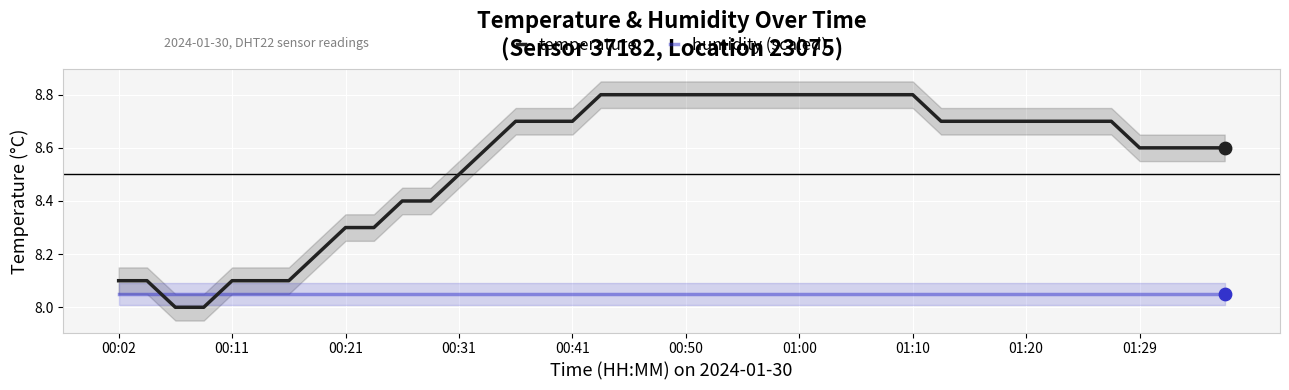

Which series ends up on top after the final intersection of humidity (scaled) and temperature?

temperature